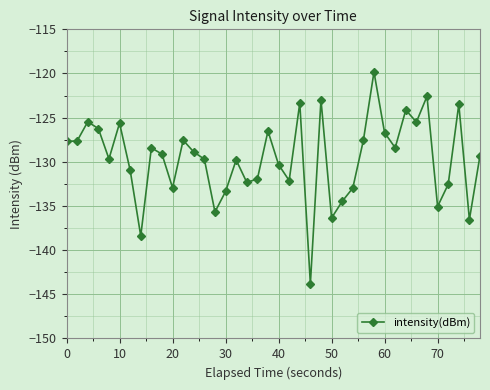

What is the value of the 7th point from the left?

-130.9